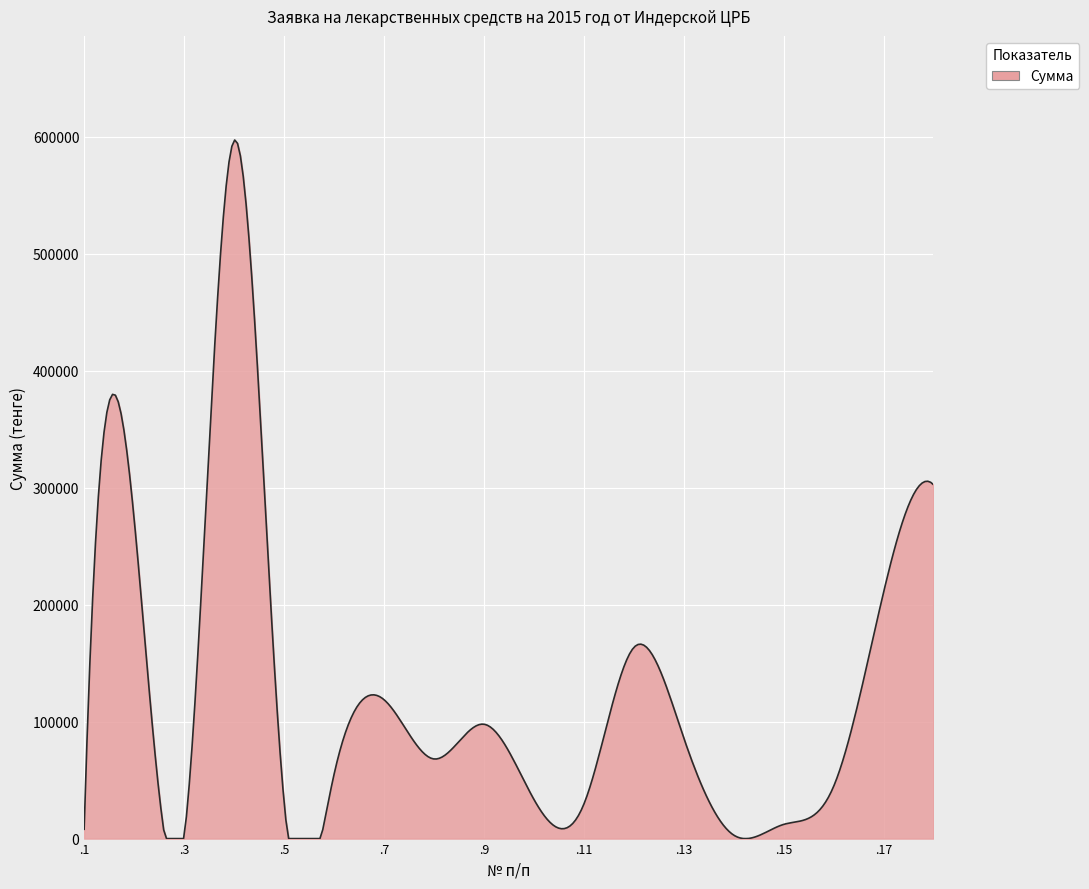

What is the difference between the maximum and minimum values?

597206.8